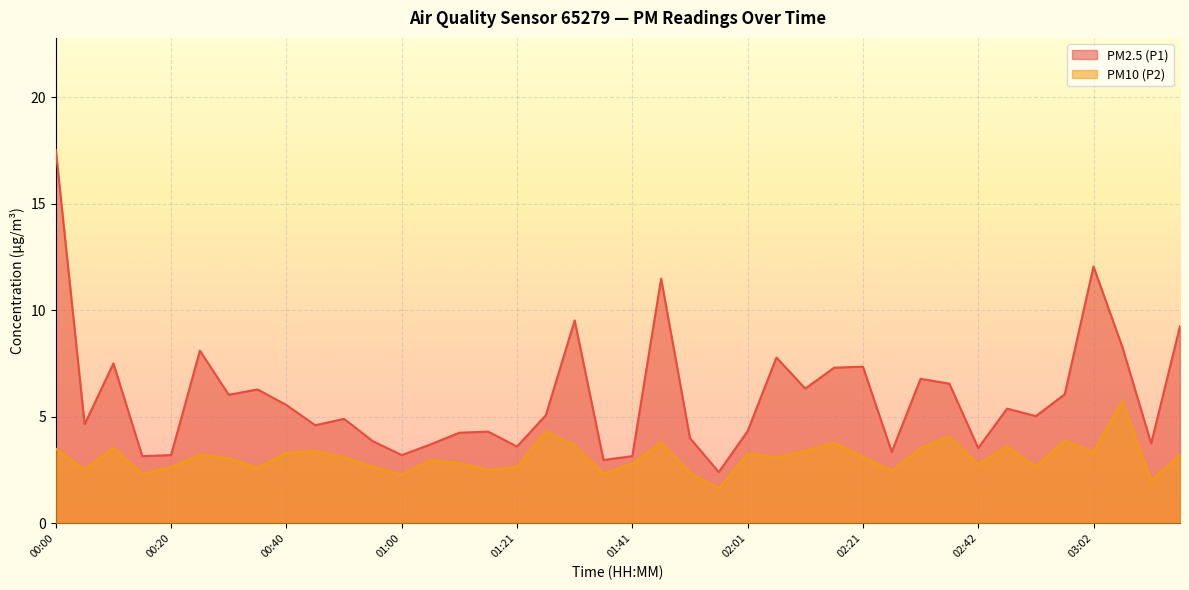

Reading left to right, extract all data points from this chart.

PM2.5 (P1): 17.5	4.7	7.5	3.1	3.2	8.1	6.0	6.3	5.5	4.6	4.9	3.9	3.2	3.7	4.2	4.3	3.6	5.1	9.5	3.0	3.1	11.5	4.0	2.4	4.3	7.8	6.3	7.3	7.3	3.4	6.8	6.5	3.5	5.4	5.0	6.0	12.1	8.3	3.8	9.2
PM10 (P2): 3.5	2.5	3.5	2.3	2.6	3.2	3.0	2.6	3.3	3.4	3.1	2.6	2.3	3.0	2.8	2.5	2.6	4.3	3.6	2.3	2.8	3.8	2.4	1.6	3.2	3.1	3.4	3.8	3.1	2.5	3.5	4.1	2.8	3.6	2.7	3.9	3.4	5.8	2.0	3.2